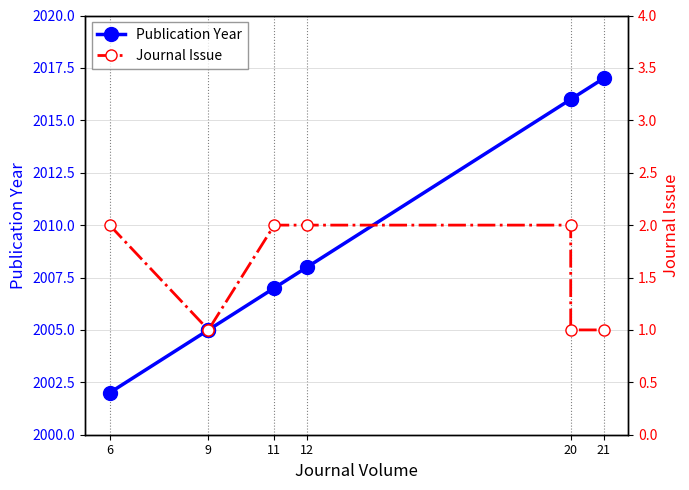

What are all the series names shown in the legend?

Publication Year, Journal Issue